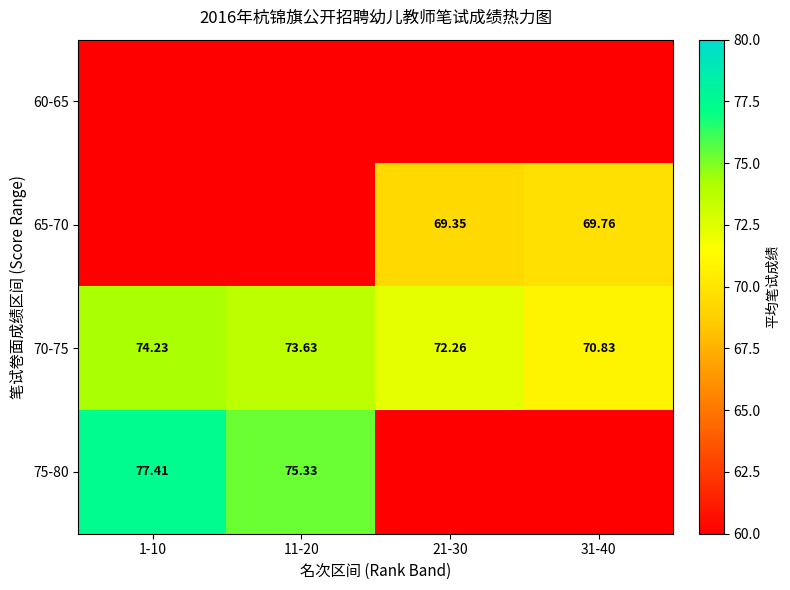

Which category has the highest value in the 70-75 series?

1-10